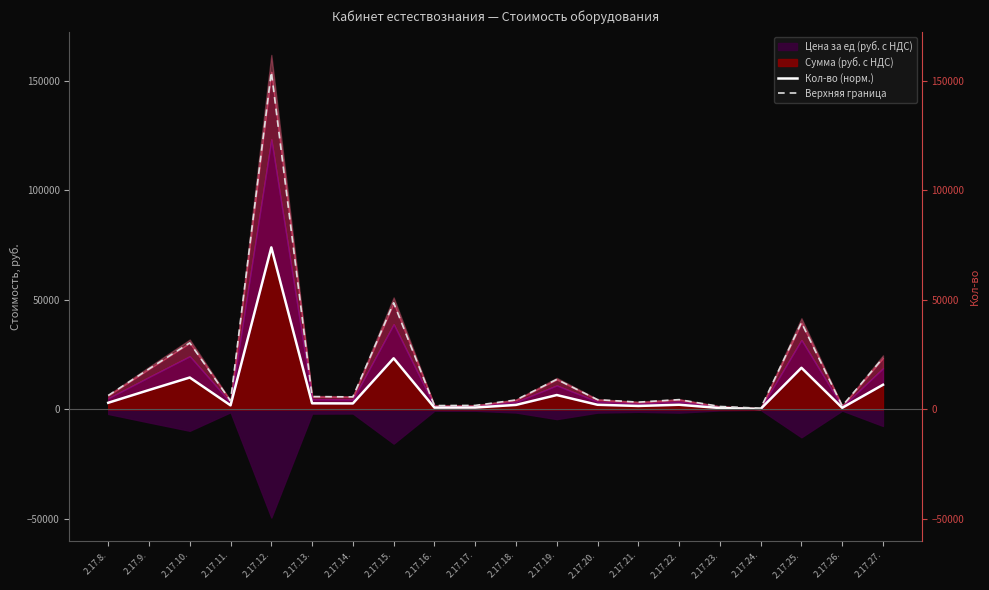

What is the sum of all Кол-во (норм.) values?

179586.0